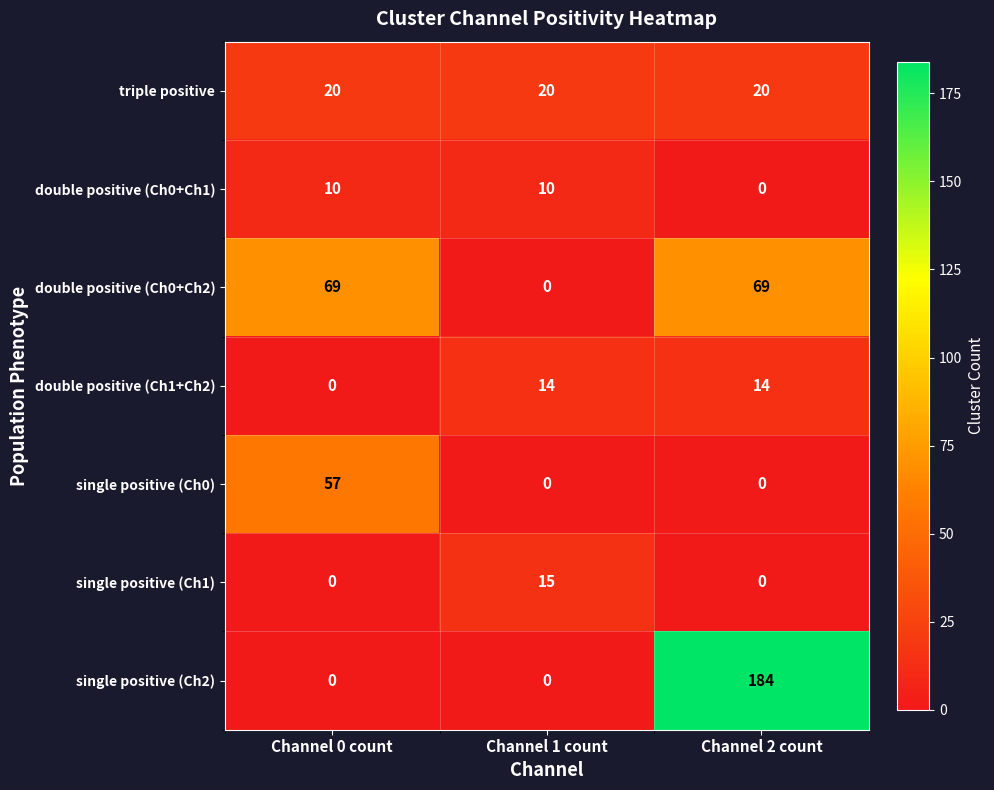

Reading left to right, transcribe all the data shown in this chart.

triple positive: 20	20	20
double positive (Ch0+Ch1): 10	10	0
double positive (Ch0+Ch2): 69	0	69
double positive (Ch1+Ch2): 0	14	14
single positive (Ch0): 57	0	0
single positive (Ch1): 0	15	0
single positive (Ch2): 0	0	184